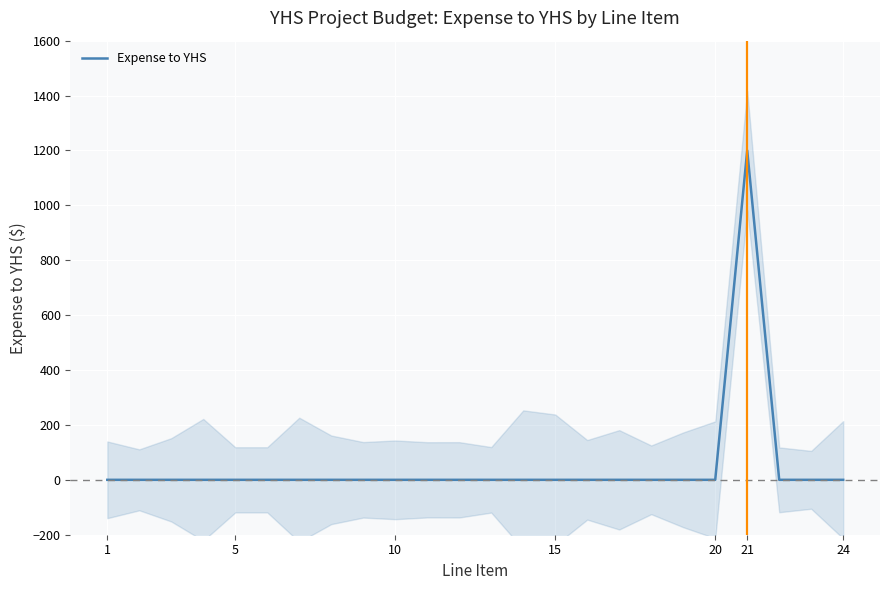

Reading right to left, what are all the values shown in this chart?

0	0	0	1200	0	0	0	0	0	0	0	0	0	0	0	0	0	0	0	0	0	0	0	0